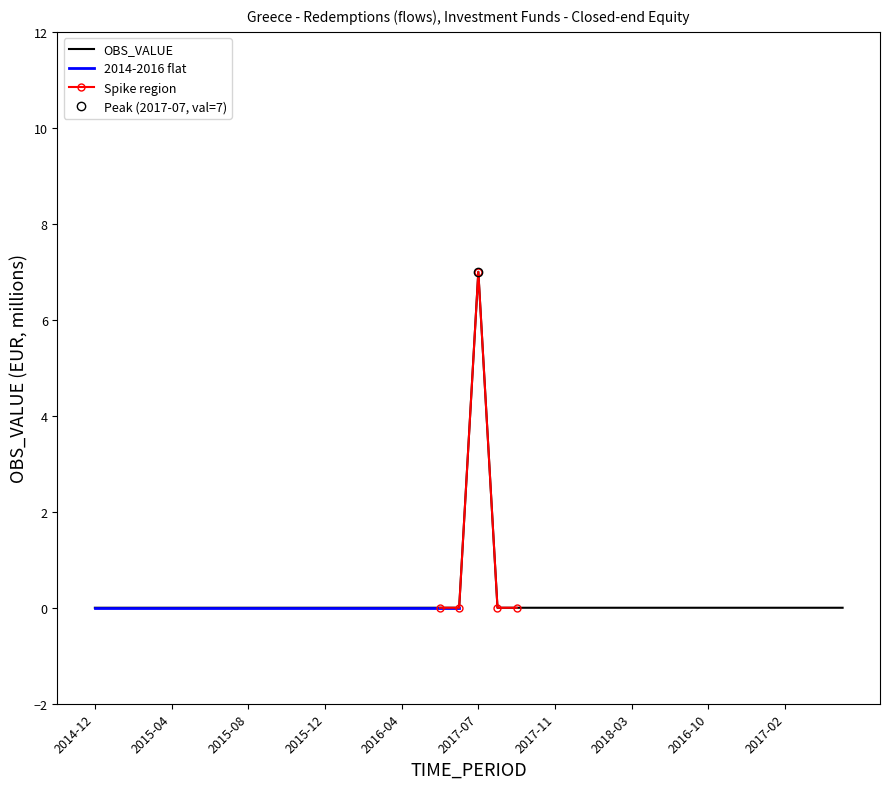

At which category does the chart reach its minimum across all series?

2014-12